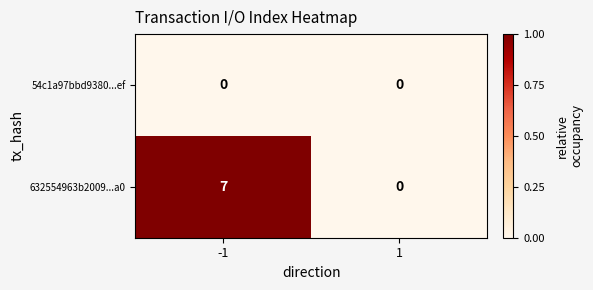

Reading left to right, list all the values displayed in this chart.

54c1a97bbd9380...ef: 0	0
632554963b2009...a0: 7	0